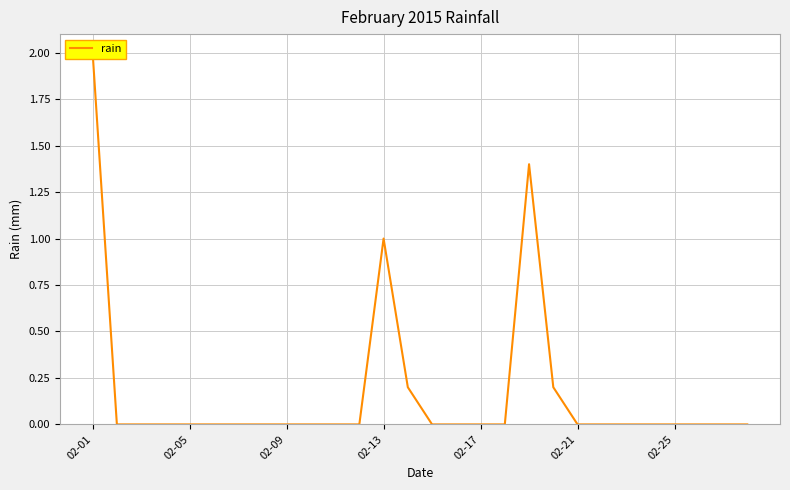

Where is the first local maximum?

02-13